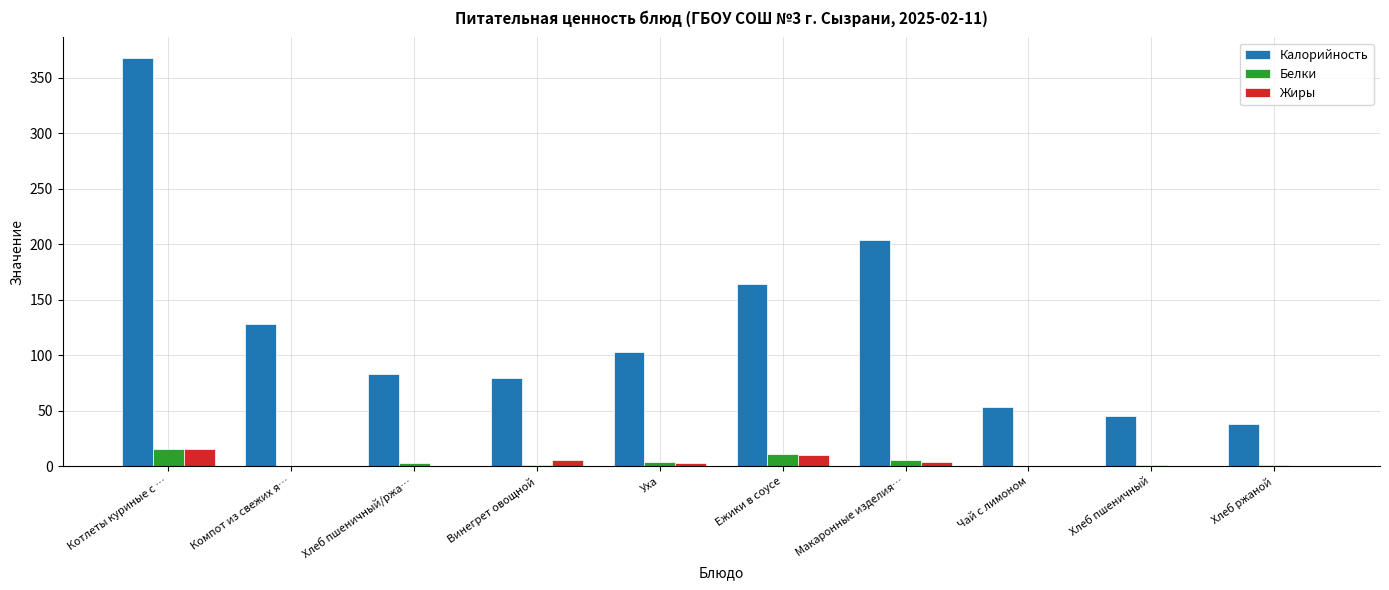

What is the maximum value shown in the chart?

367.8